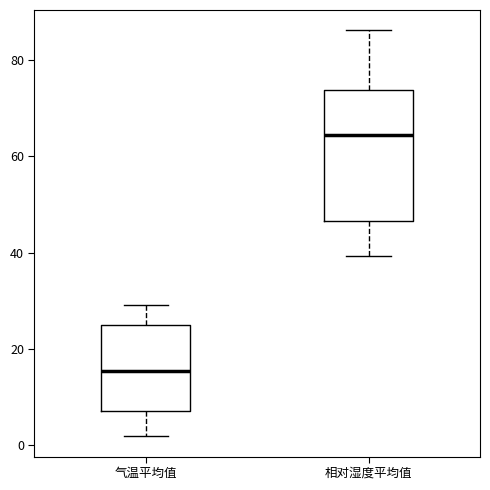

Which box's median line is the lowest?

气温平均值